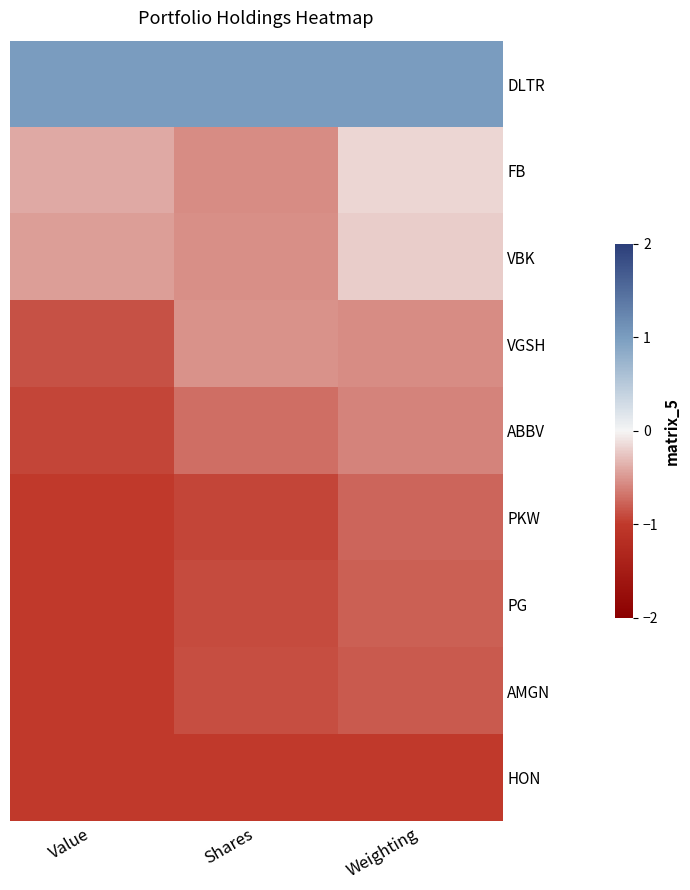

What is the difference between the highest and lowest values at Shares?

2.0